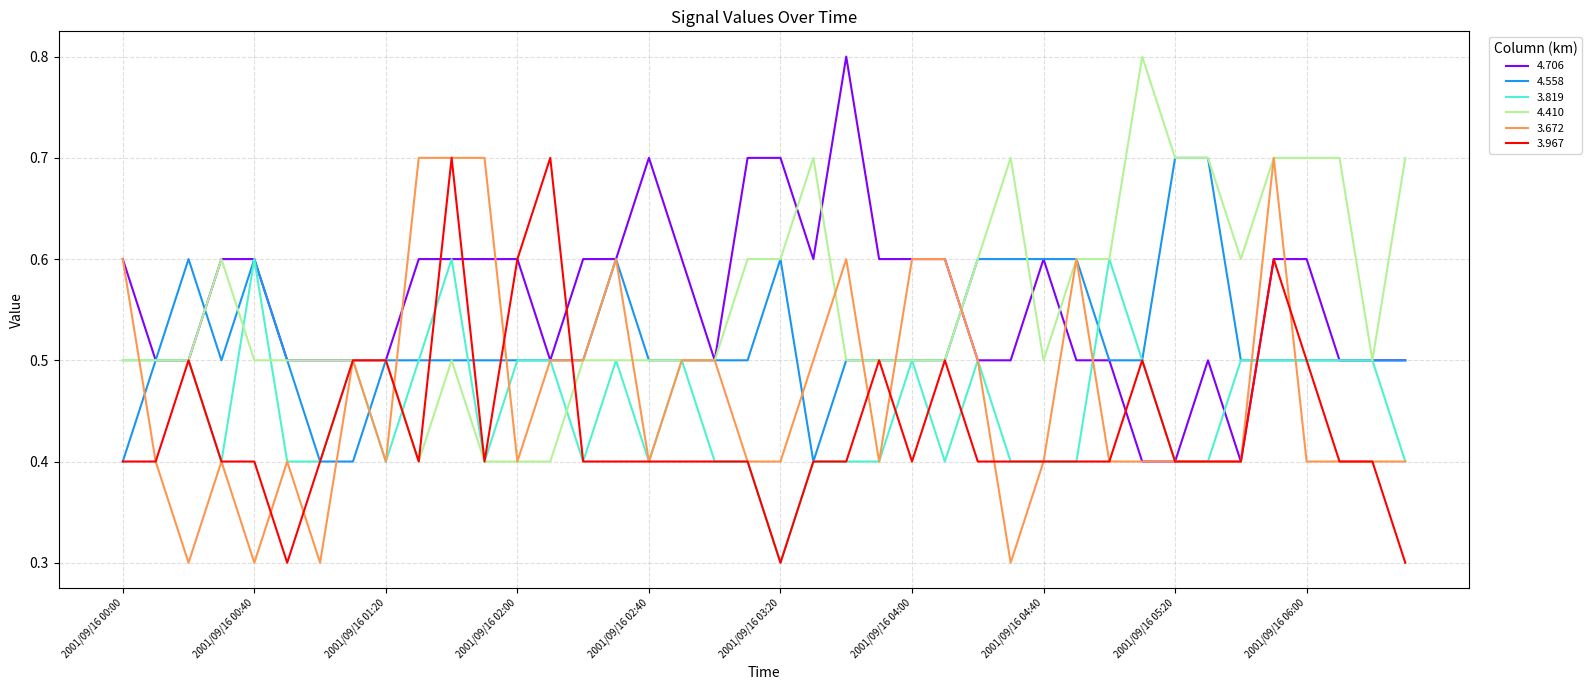

What is the difference between the maximum and second lowest values in the 4.558 series?

0.3